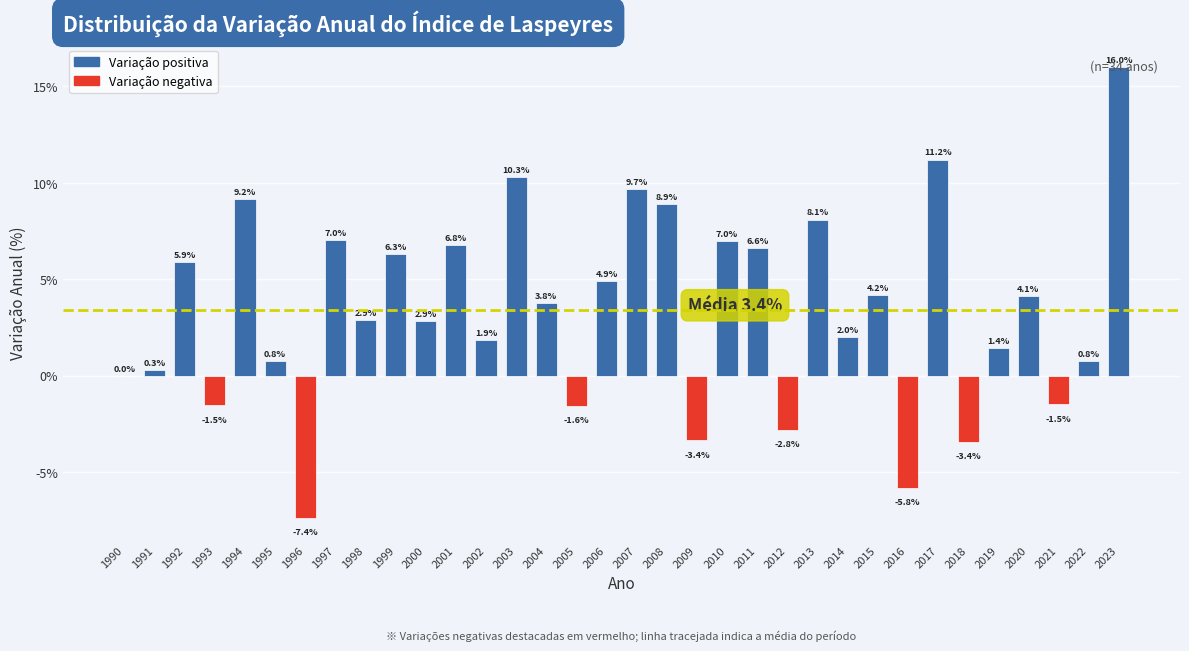

Between 2016 and 1997, which is larger?

1997